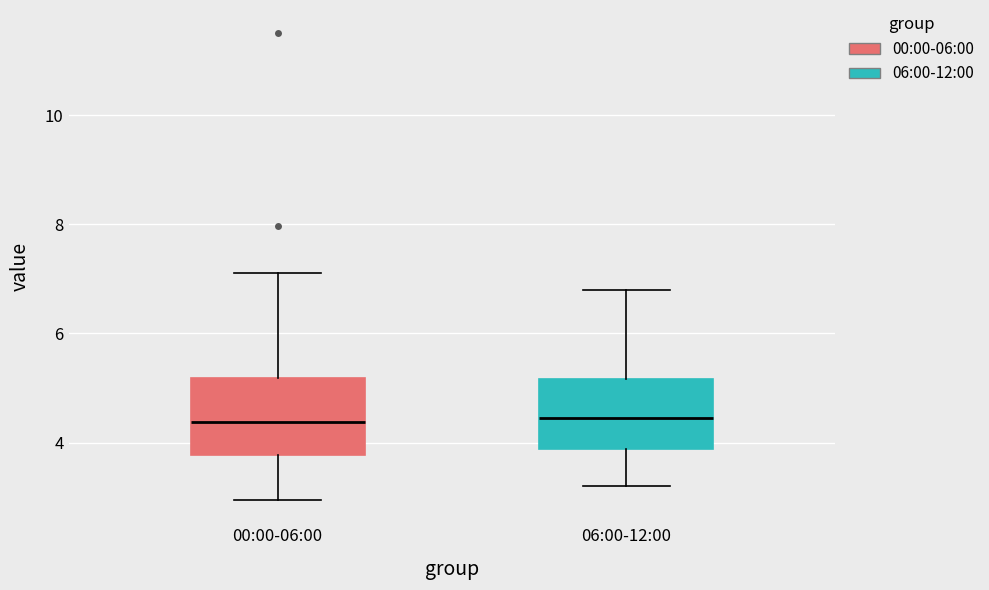

Where does the median line of the box for 00:00-06:00 sit on the y-axis? The values are not printed on the chart, so give them approximately, as read against the axis.

4.4